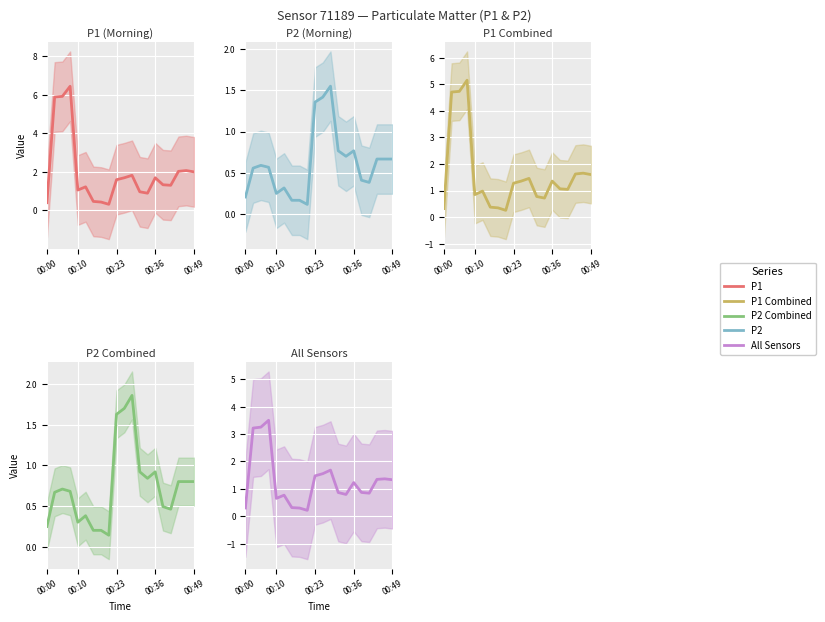

True or false: P2 Combined and P1 Combined intersect in this chart.

True